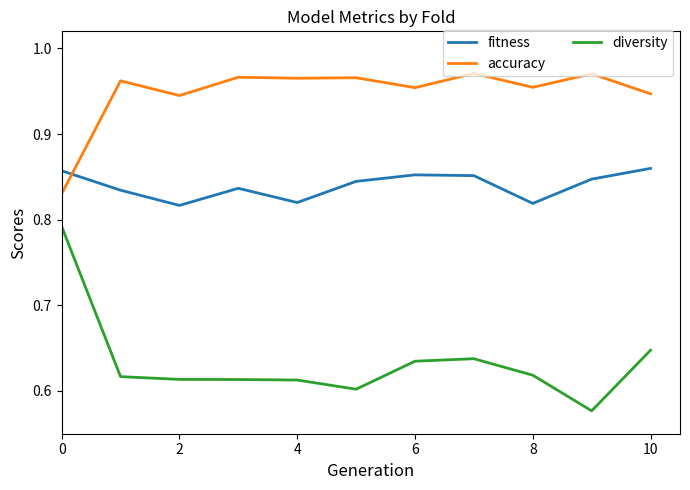

At how many categories does at least one series exceed 0?

11